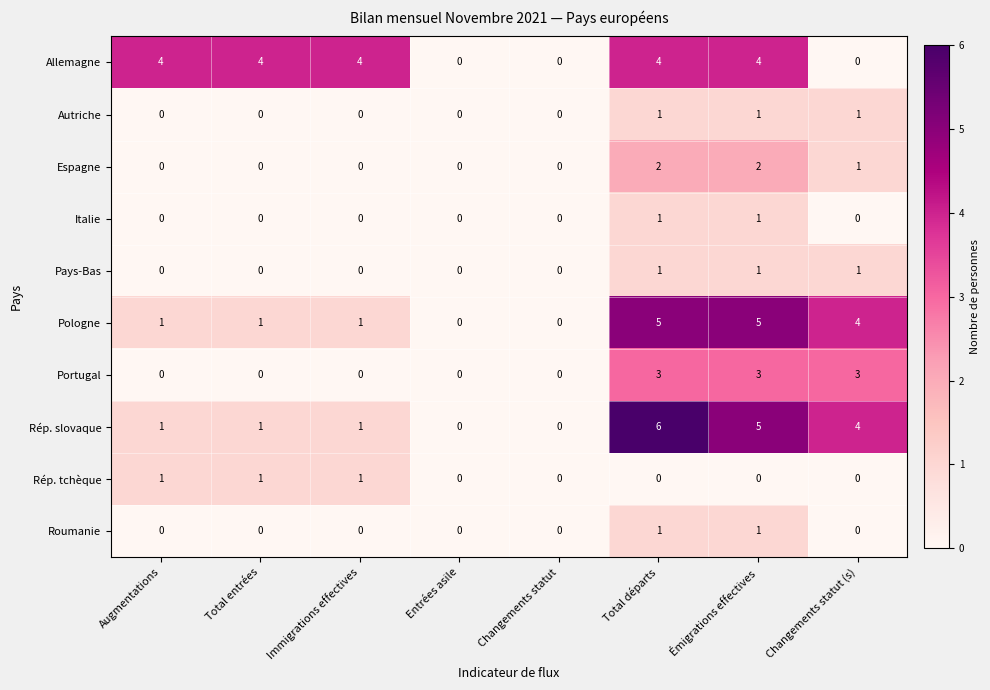

The Pologne series shows 9 at Total départs. True or false?

False